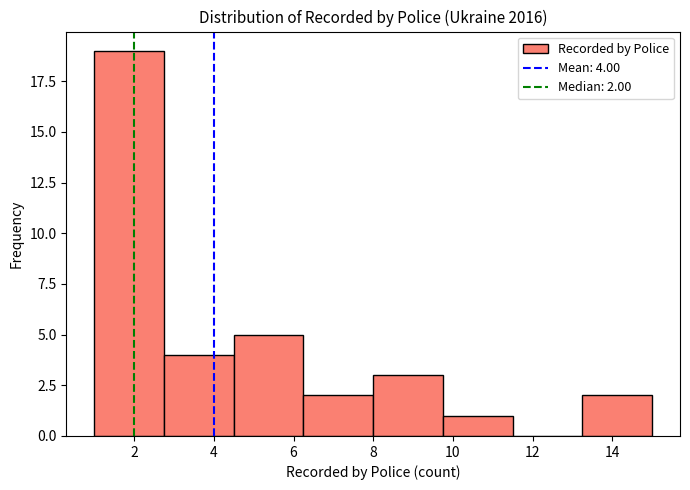

Over which range of the x-axis is the bar tallest?

1.00 to 2.75